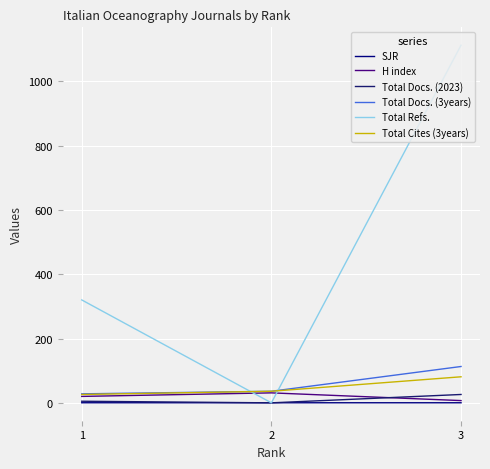

Which has a higher value, 1 or 2?

1